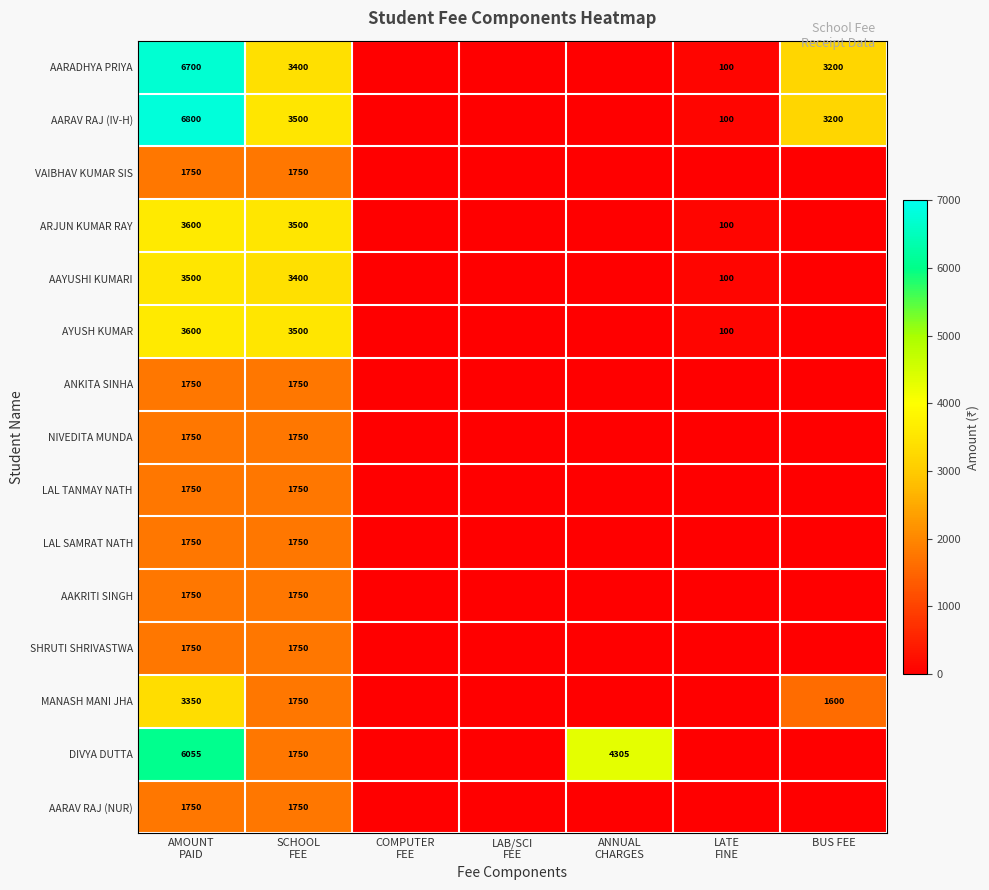

At which category is the sum across all series the highest?

AMOUNT
PAID